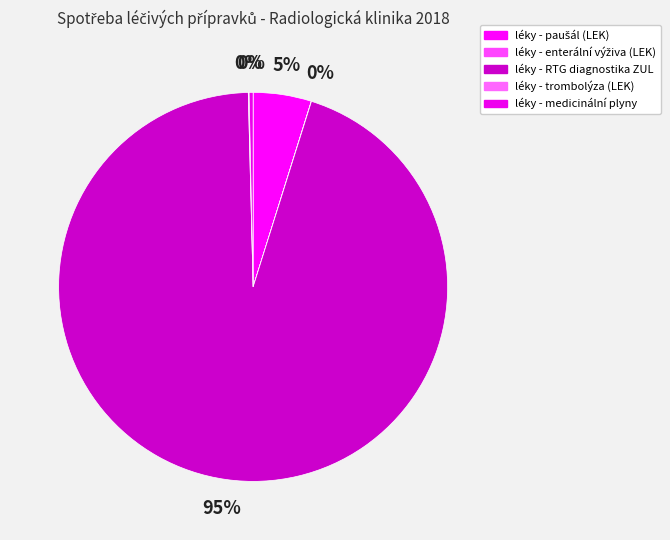

True or false: léky - enterální výživa (LEK) accounts for 0% of the total.

True